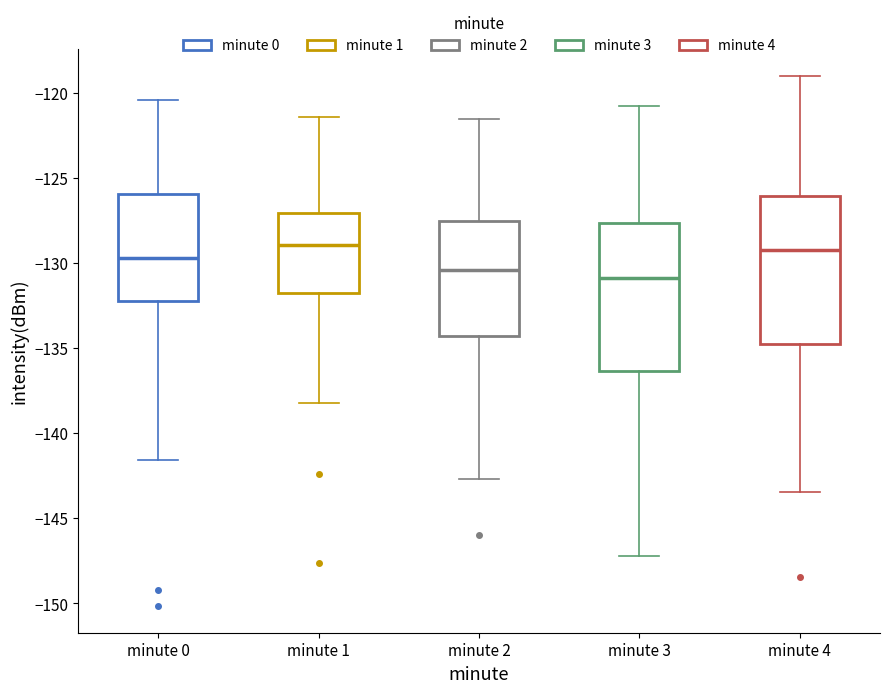

Reading left to right, read every box against the y-axis: the position of its median line, the range the box covers, and the ends of its whiskers. The values are not printed on the chart, so give them approximately, as read against the axis.

minute 0: median -129.5, box -132.0 to -126.0, whiskers -141.5 to -120.5
minute 1: median -129.0, box -131.5 to -127.0, whiskers -138.0 to -121.5
minute 2: median -130.5, box -134.5 to -127.5, whiskers -142.5 to -121.5
minute 3: median -131.0, box -136.5 to -127.5, whiskers -147.0 to -121.0
minute 4: median -129.0, box -135.0 to -126.0, whiskers -143.5 to -119.0